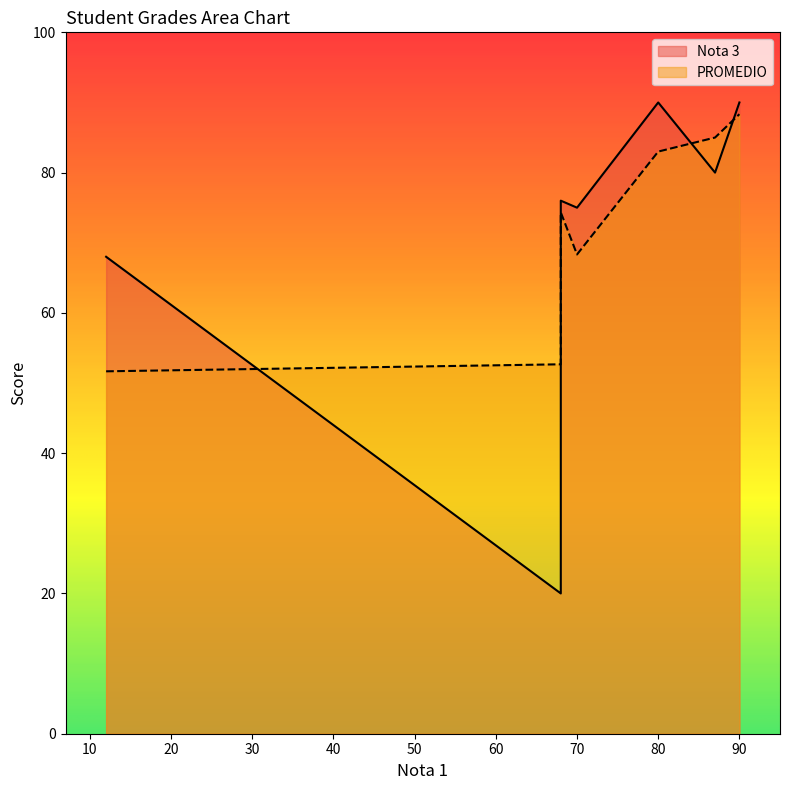

Reading left to right, list all the values displayed in this chart.

Nota 3: 68=76.0	70=75.0	87=80.0	12=68.0	80=90.0	68=20.0	90=90.0
PROMEDIO: 68=74.3	70=68.3	87=85.0	12=51.7	80=83.0	68=52.7	90=88.3